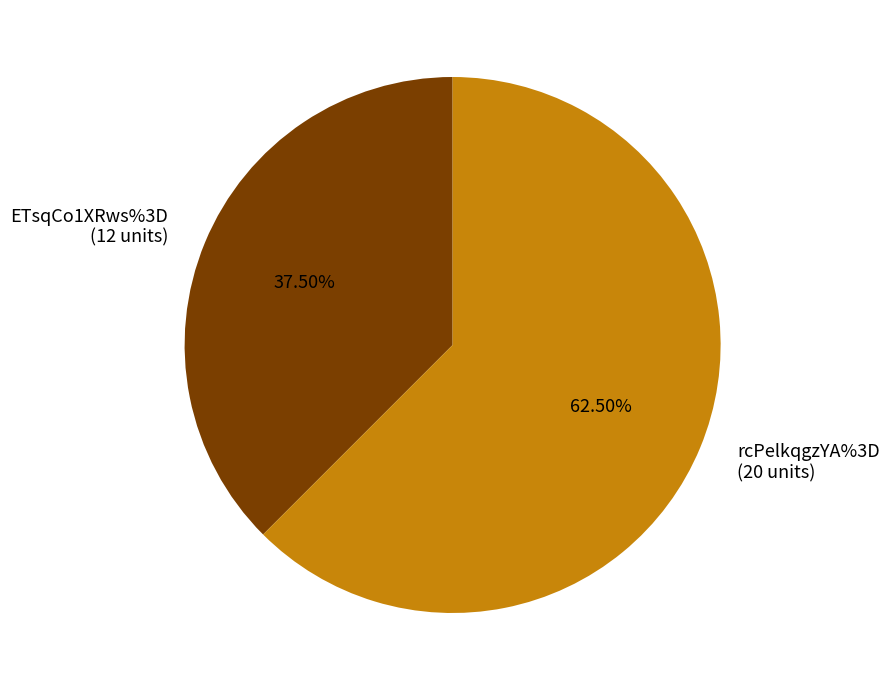

Is there a majority slice in this chart?

Yes